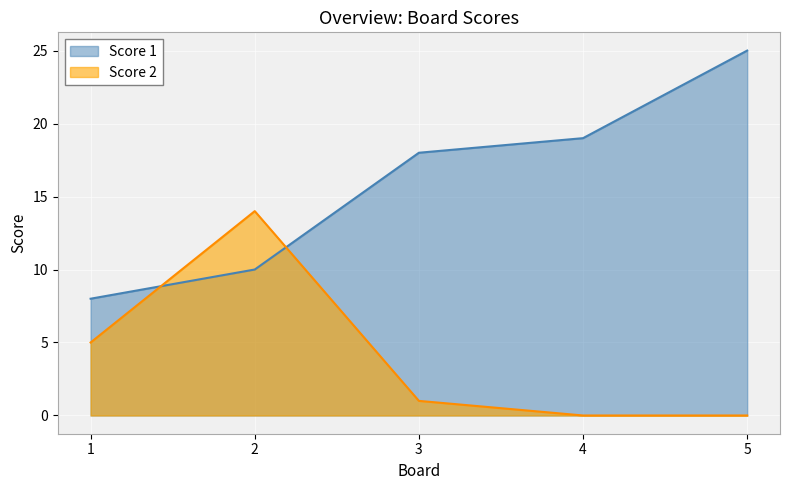

What is the spread (max minus min) of values at 3?

17